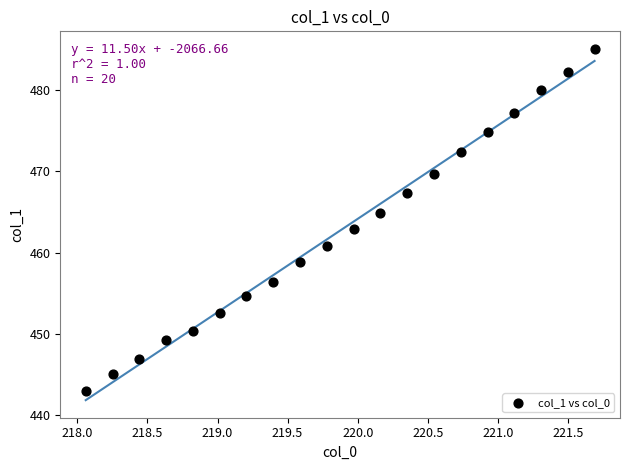

What is the range of Y values (max minus min)?

42.2